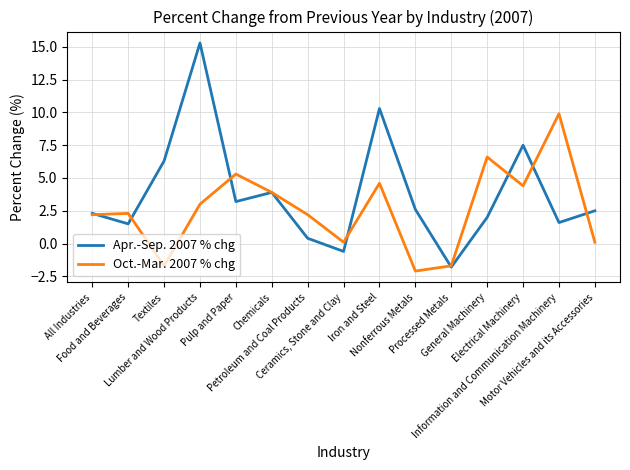

What is the smallest value displayed?

-2.1